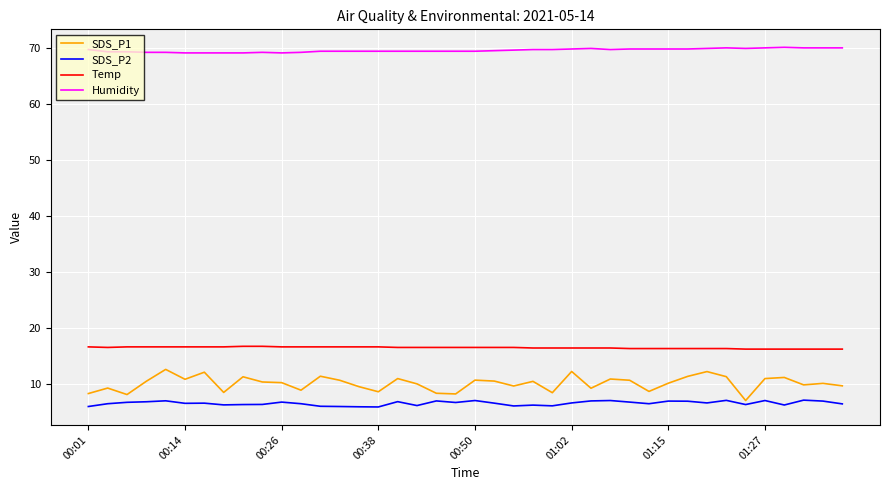

Which series has the largest total across all categories?

Humidity